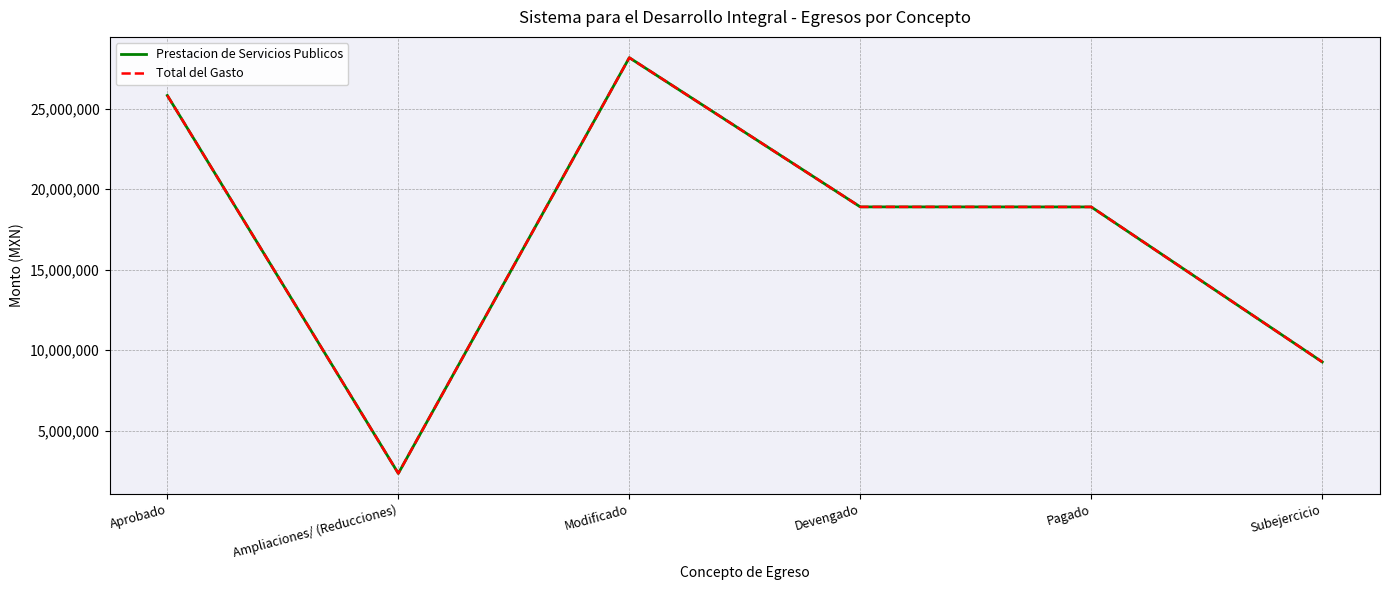

Is this an area chart (filled region under the line)?

No